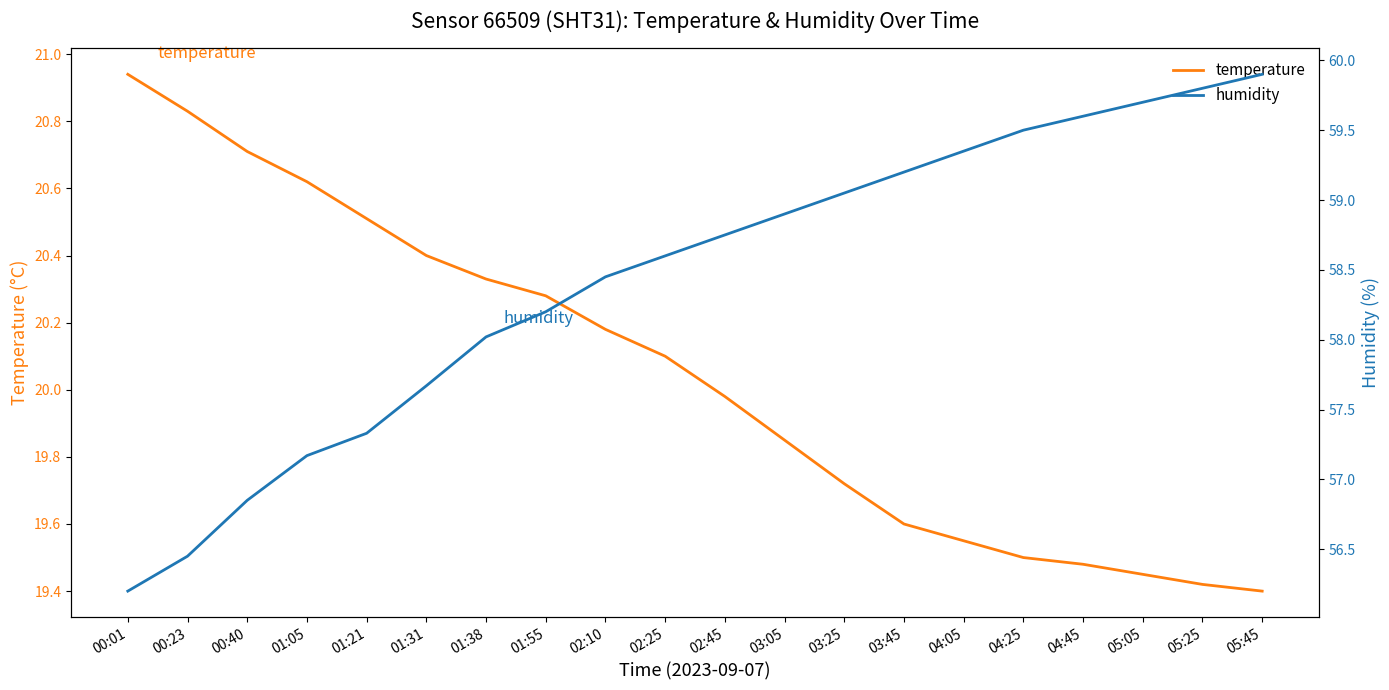

Which label corresponds to the smallest value in the chart?

05:45